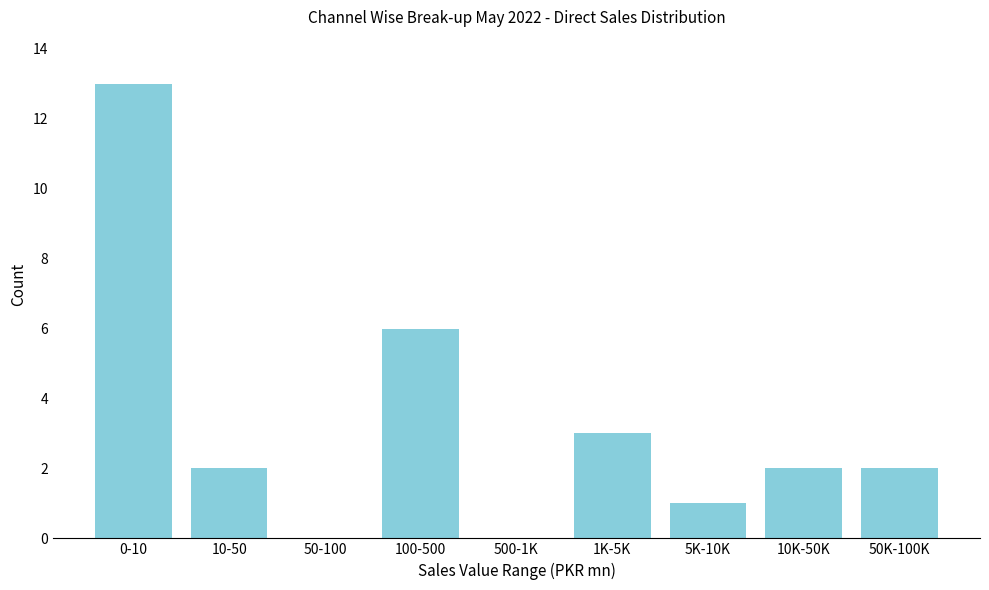

Reading left to right, transcribe all the data shown in this chart.

0-10=13	10-50=2	50-100=0	100-500=6	500-1K=0	1K-5K=3	5K-10K=1	10K-50K=2	50K-100K=2